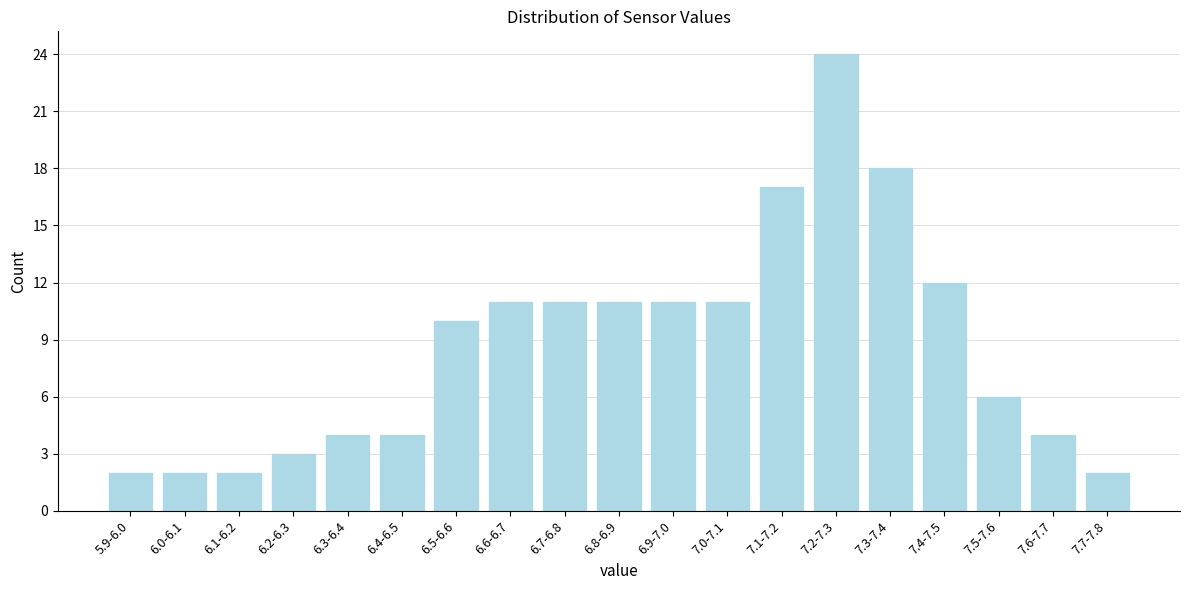

Reading right to left, extract all data points from this chart.

7.7-7.8=2	7.6-7.7=4	7.5-7.6=6	7.4-7.5=12	7.3-7.4=18	7.2-7.3=24	7.1-7.2=17	7.0-7.1=11	6.9-7.0=11	6.8-6.9=11	6.7-6.8=11	6.6-6.7=11	6.5-6.6=10	6.4-6.5=4	6.3-6.4=4	6.2-6.3=3	6.1-6.2=2	6.0-6.1=2	5.9-6.0=2